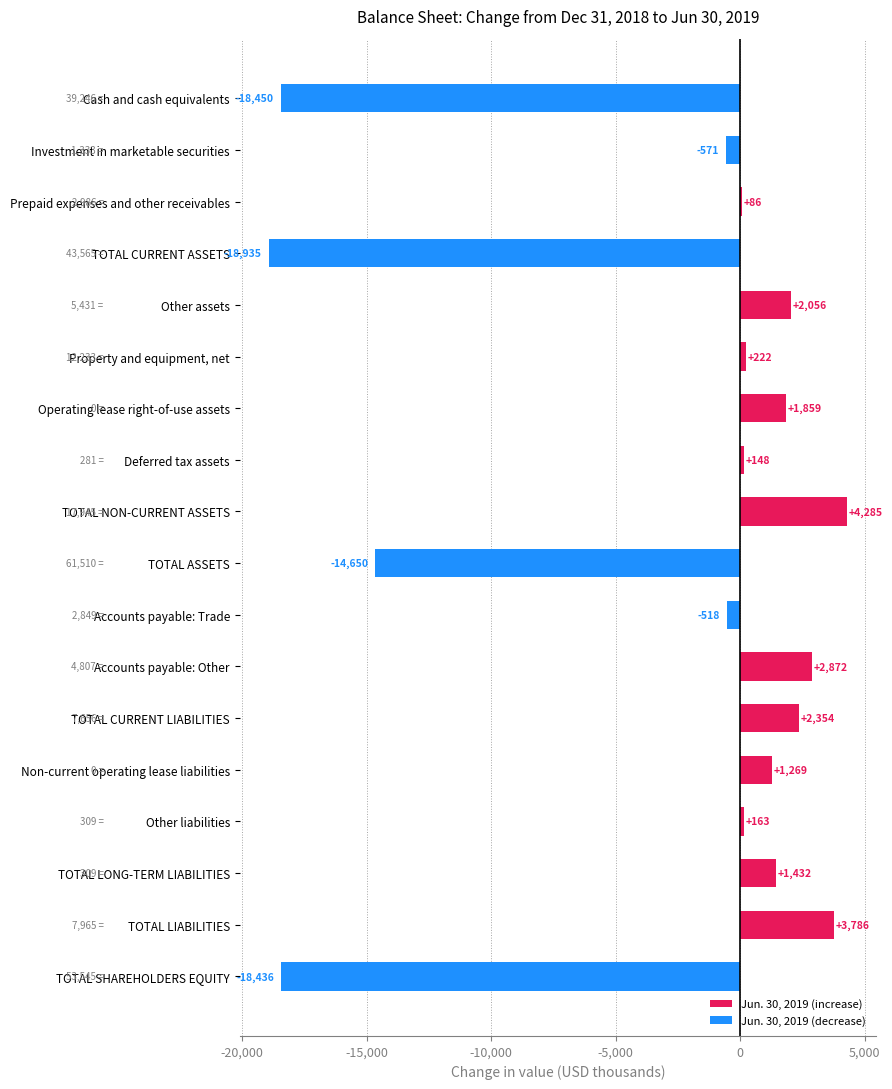

Reading top to bottom, transcribe all the data shown in this chart.

-18450	-571	86	-18935	2056	222	1859	148	4285	-14650	-518	2872	2354	1269	163	1432	3786	-18436